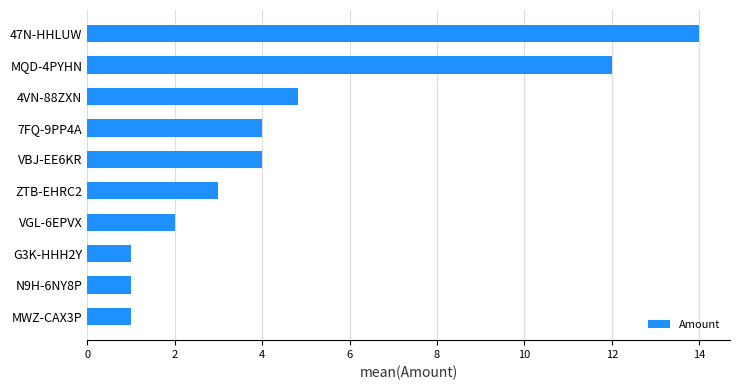

What is the sum of all values?

46.8